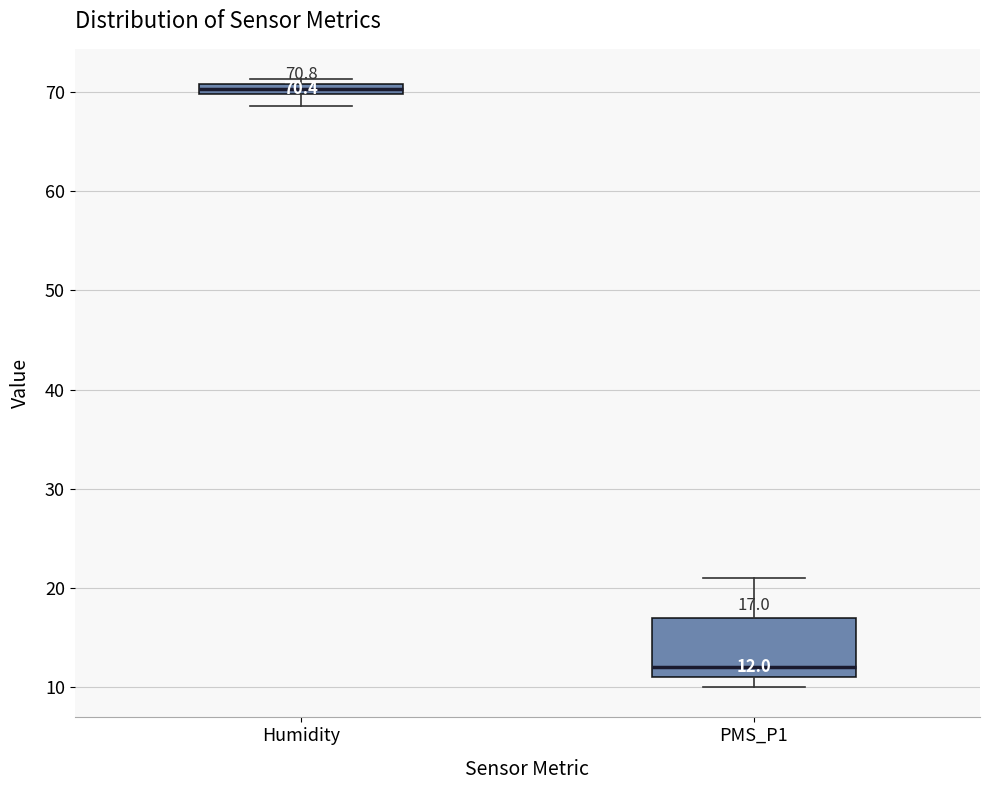

Which box's median line is the highest?

Humidity